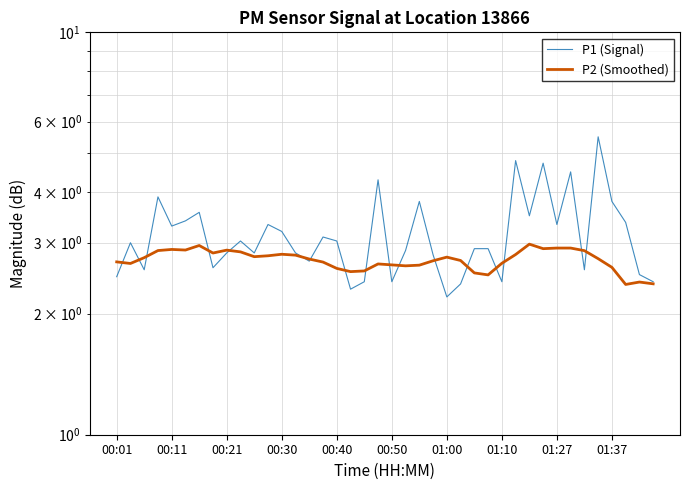

Does the chart have visible grid lines?

Yes